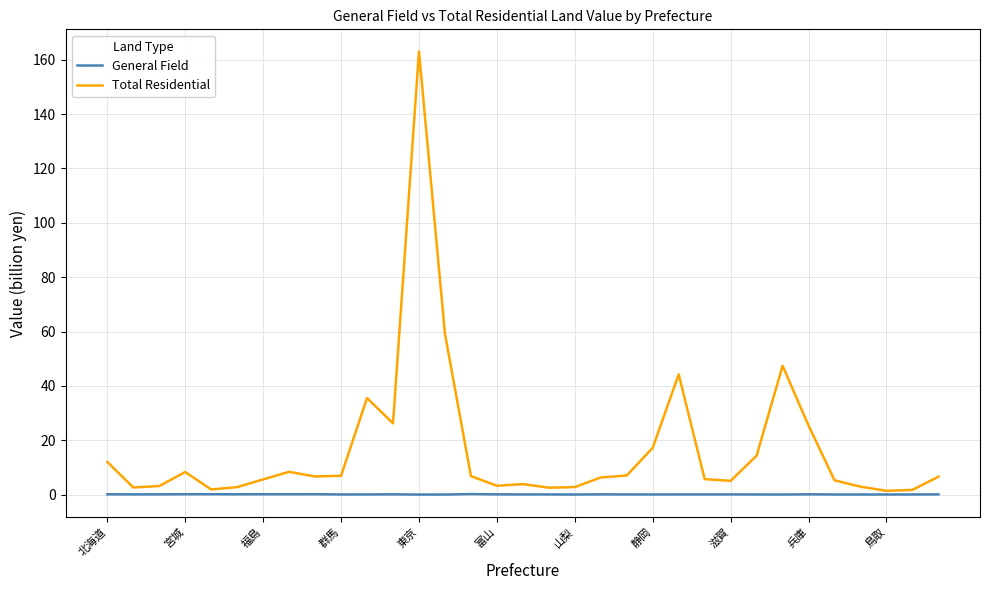

At how many categories does at least one series exceed 124?

1